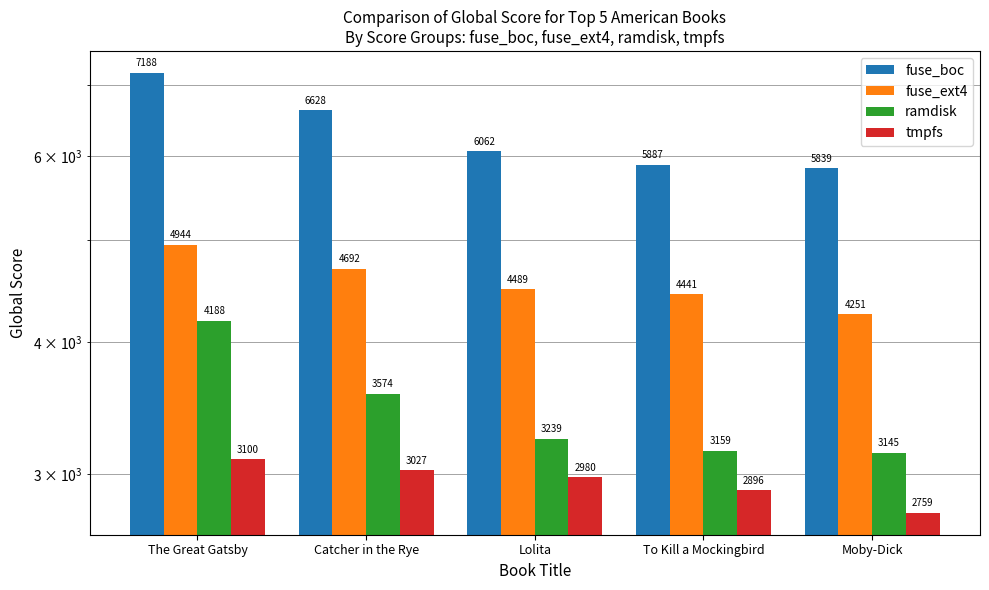

What is the difference between the tmpfs values at Moby-Dick and To Kill a Mockingbird?

137